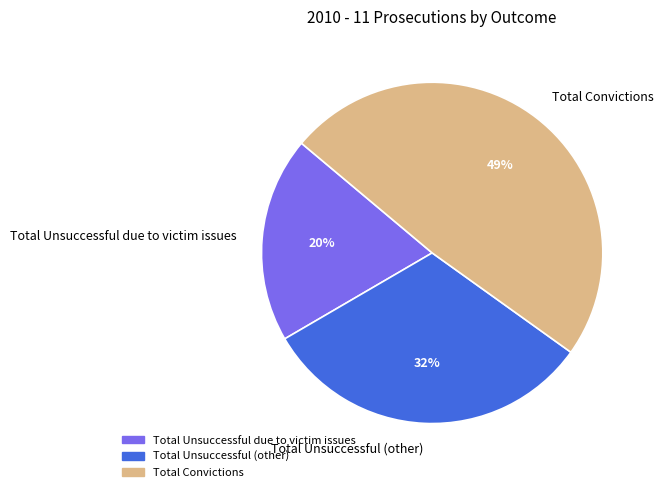

Count the number of slices in the pie.

3